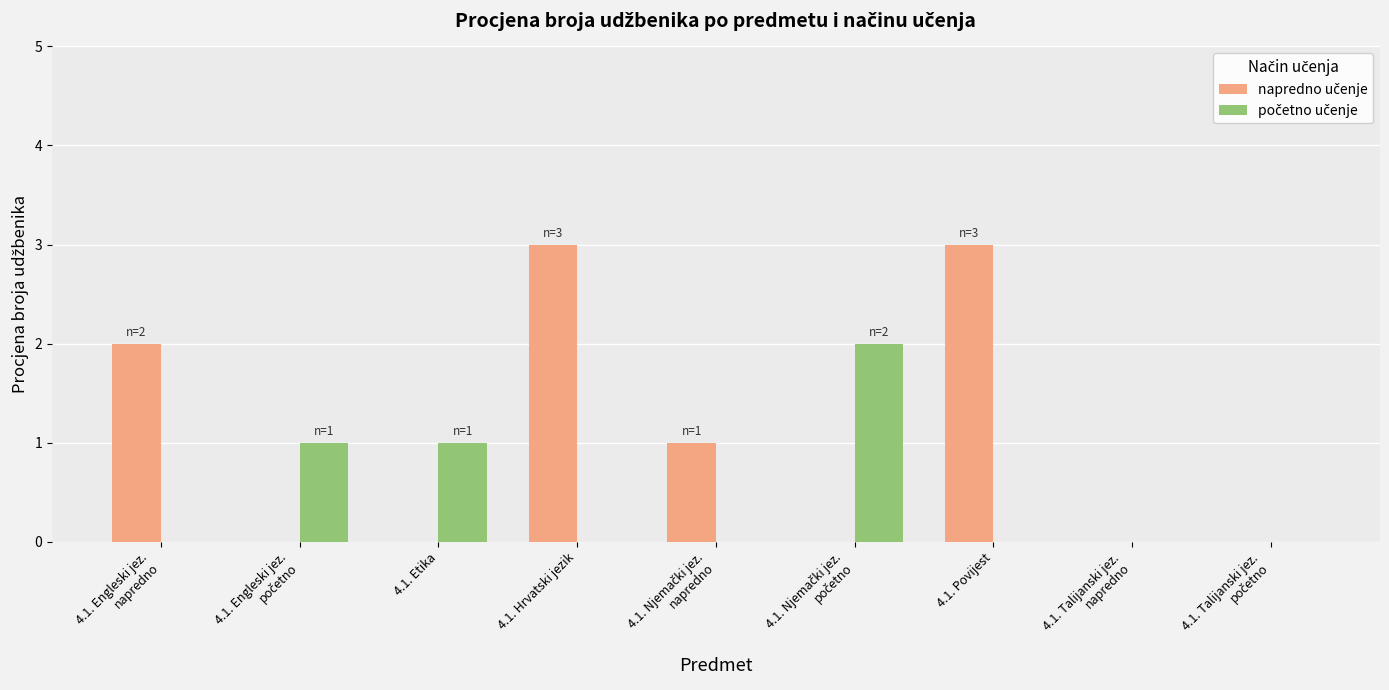

What is the greatest value displayed?

3